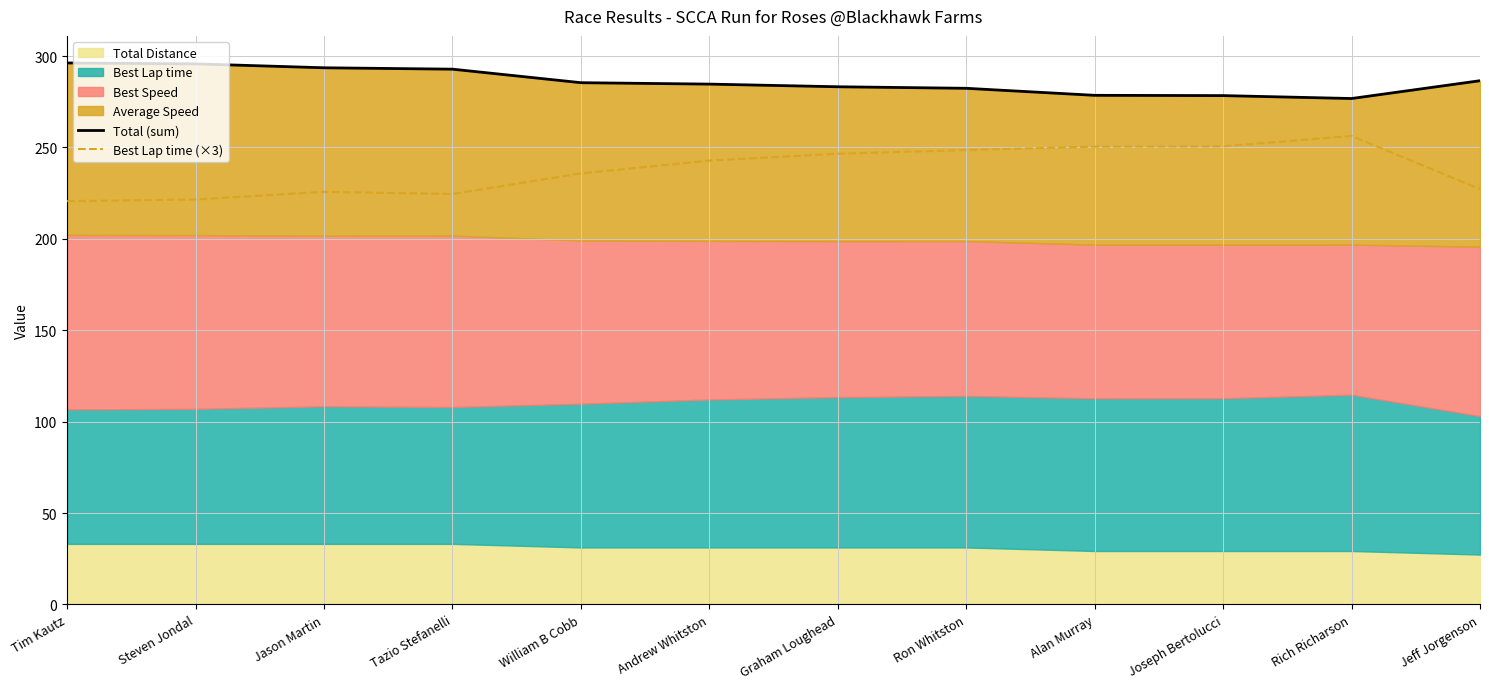

The Best Lap time (×3) series shows 224.5 at Tazio Stefanelli. True or false?

True